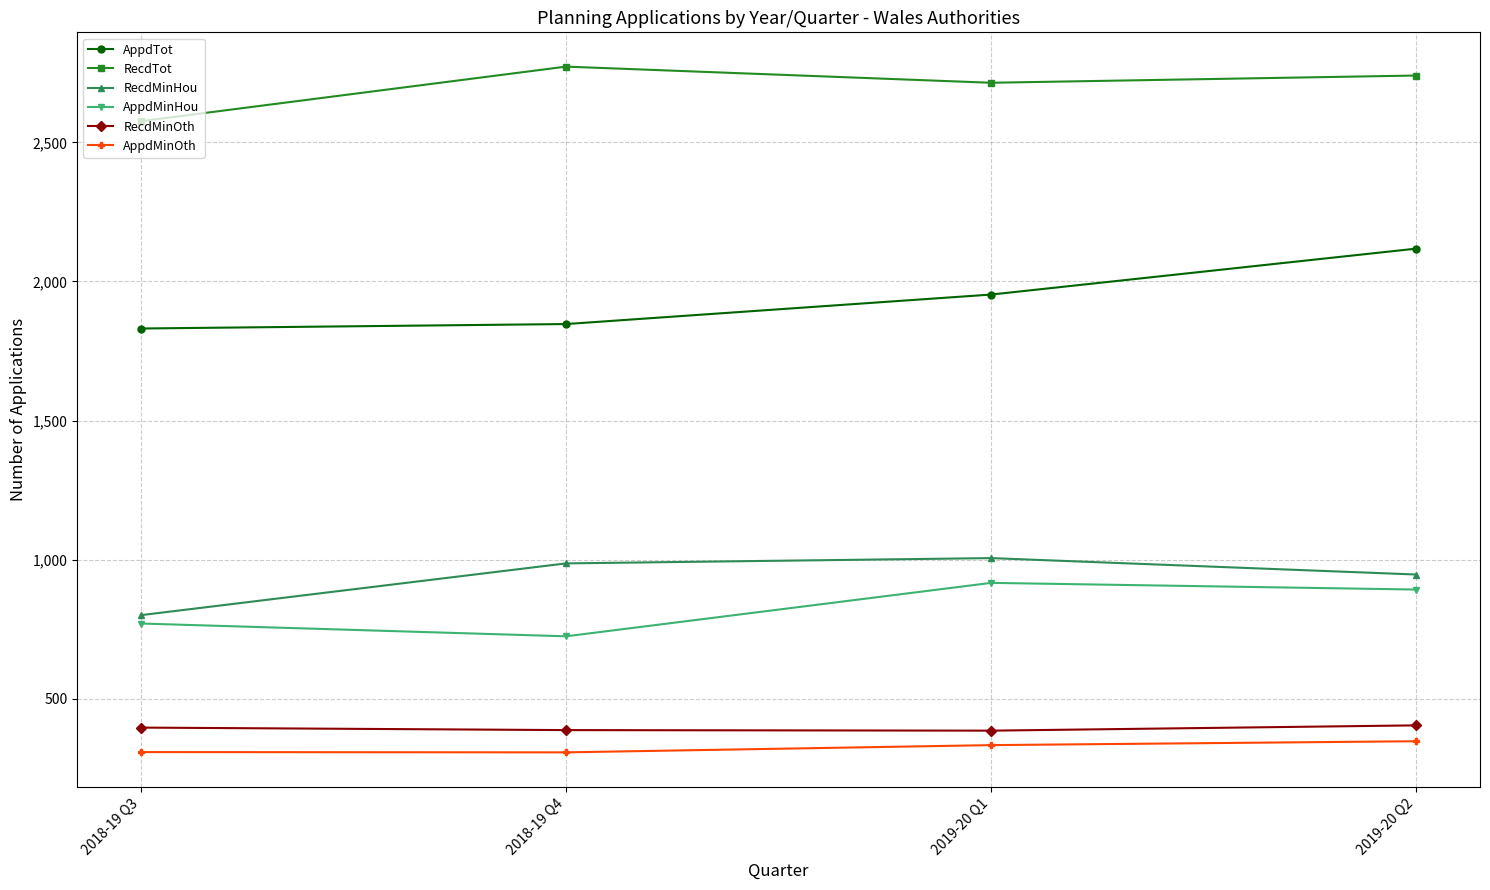

Read the AppdTot value at 2019-20 Q1, to the nearest 10.

1950